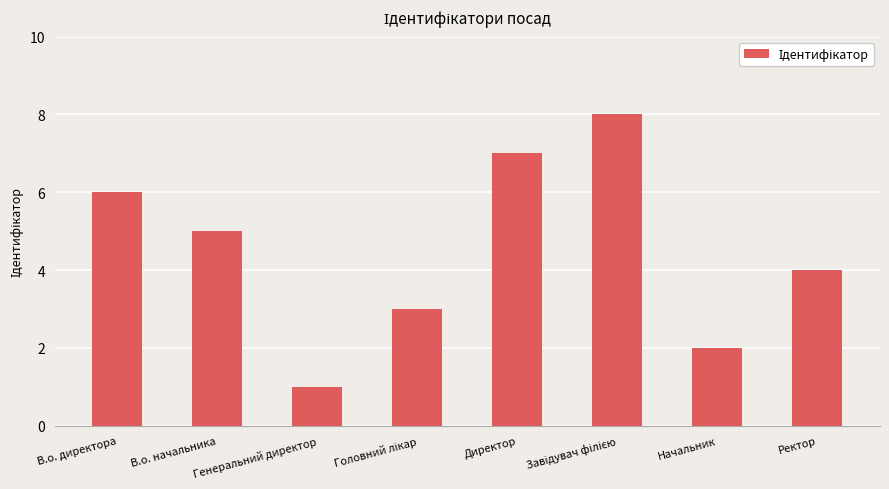

Are the bars grouped side by side (vs. stacked)?

No